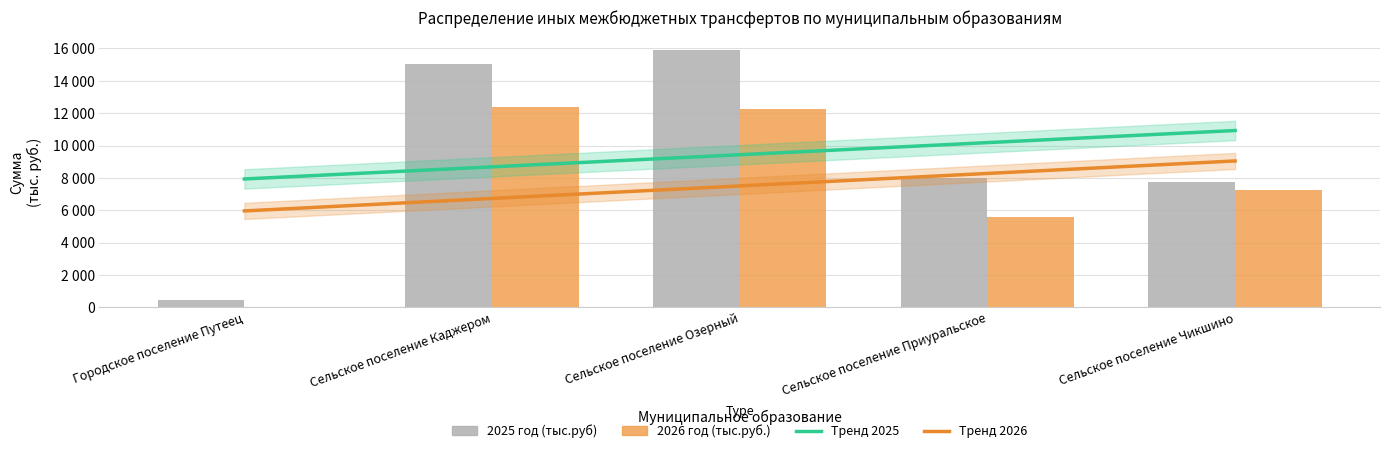

What is the average value of the 2025 год (тыс.руб) series?

9434.3